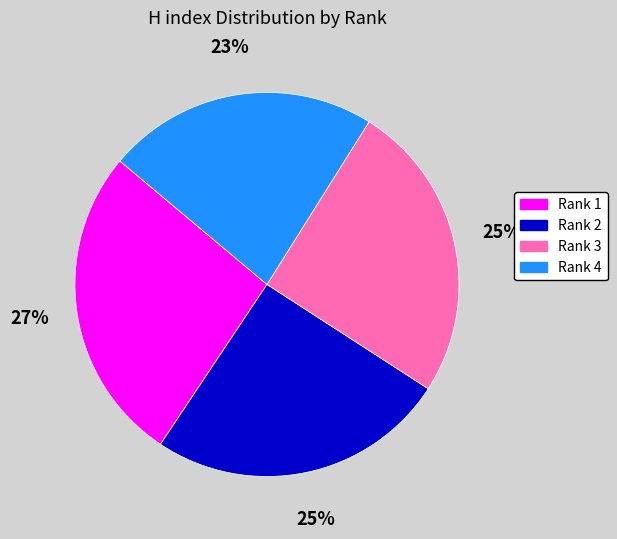

Does Rank 4 account for over 50% of the chart?

No